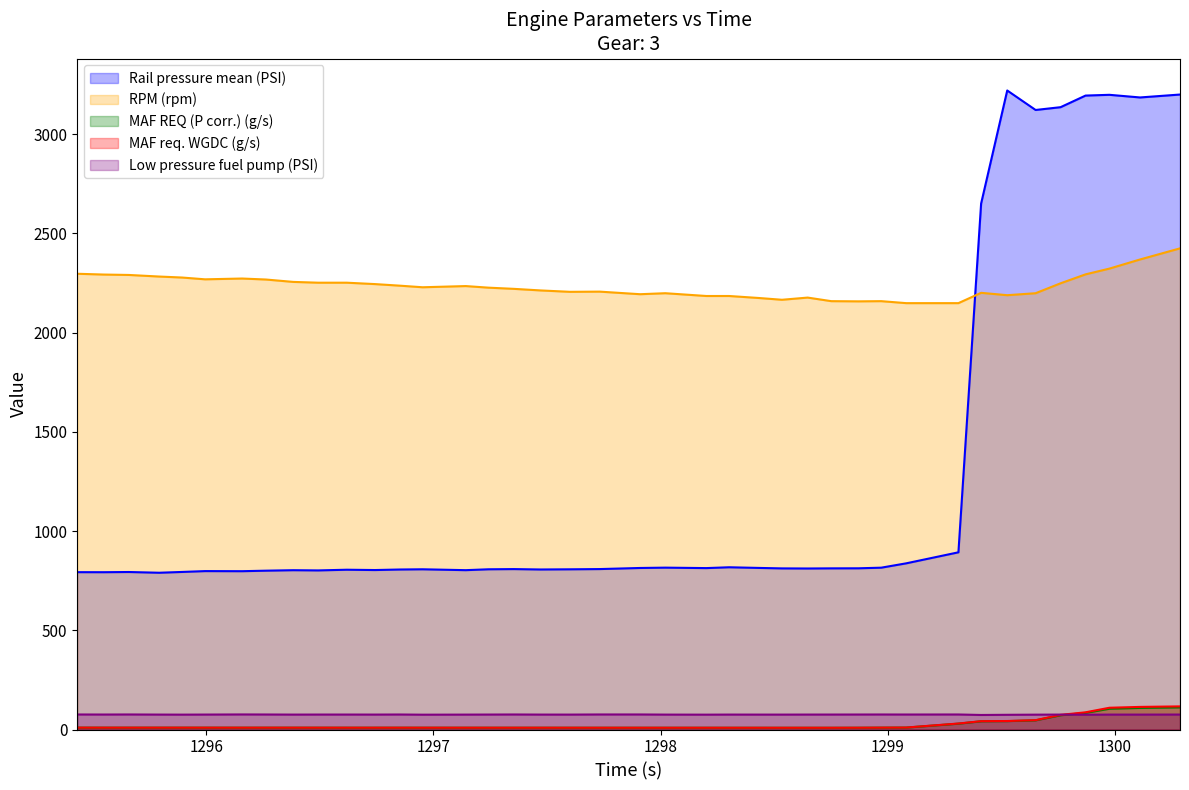

What are all the series names shown in the legend?

Rail pressure mean (PSI), RPM (rpm), MAF REQ (P corr.) (g/s), MAF req. WGDC (g/s), Low pressure fuel pump (PSI)